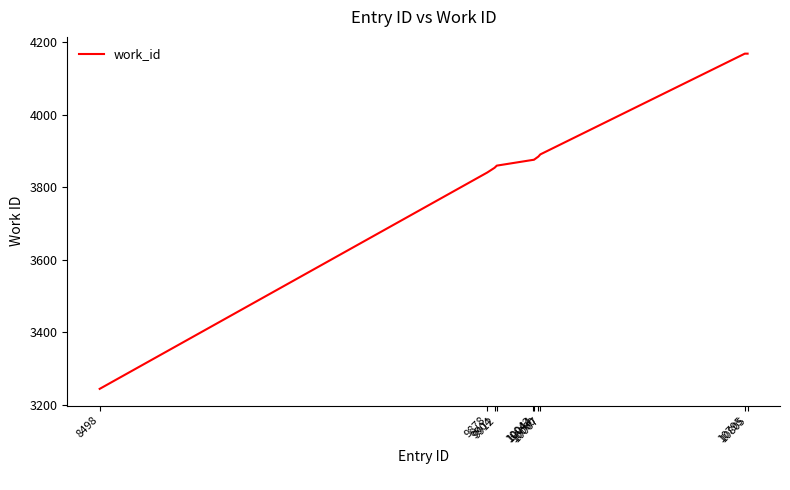

Approximately how many times larger is the value at 10805 compared to 10042?

1.1